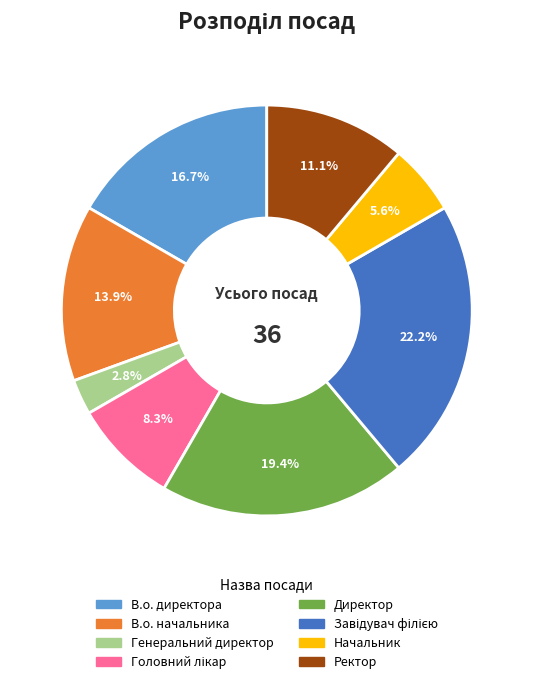

Is there a majority slice in this chart?

No